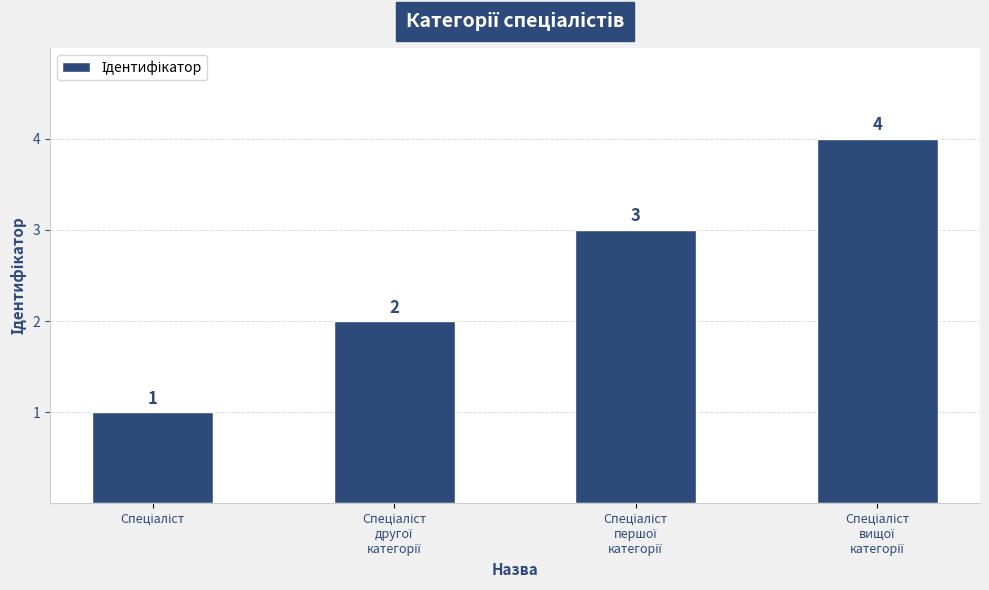

Count the values in the range 2 to 4.

3